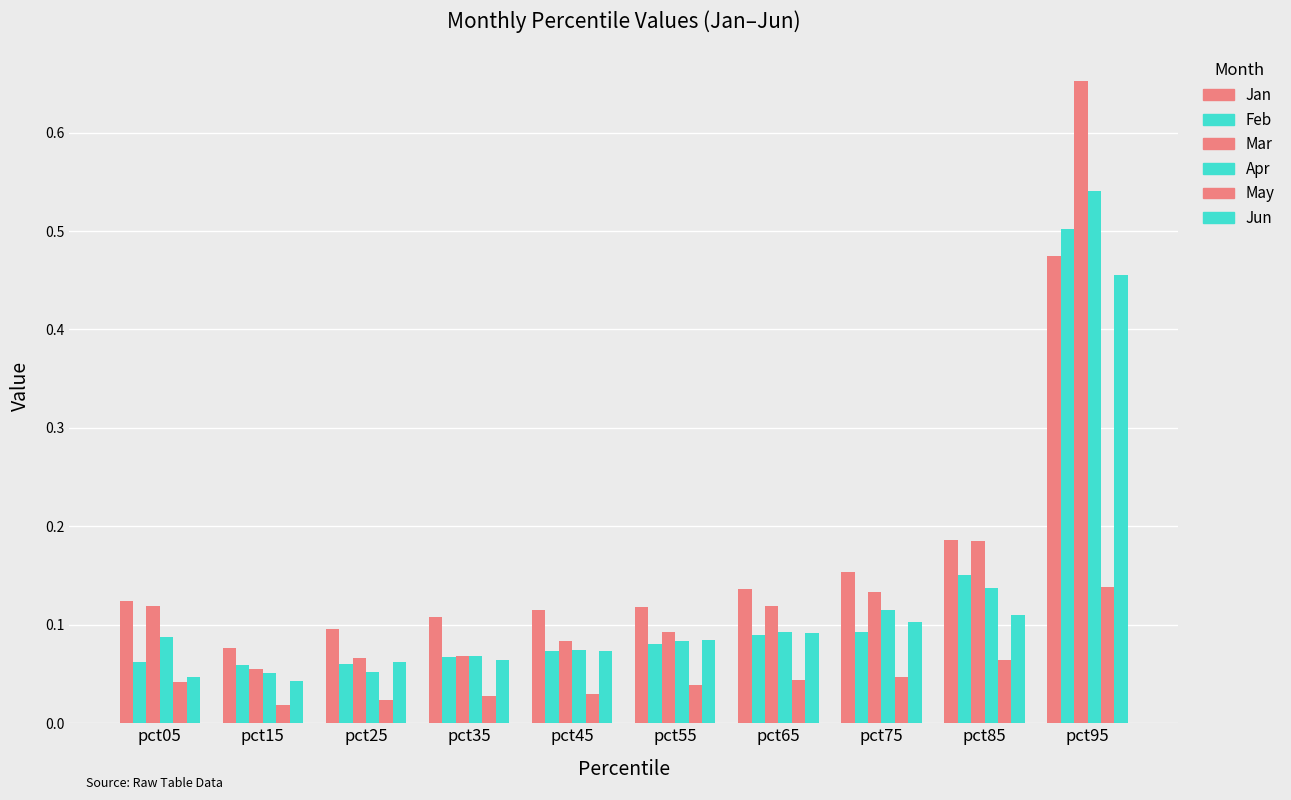

Rank the series at pct35 from lowest to highest value.

May, Jun, Feb, Mar, Apr, Jan